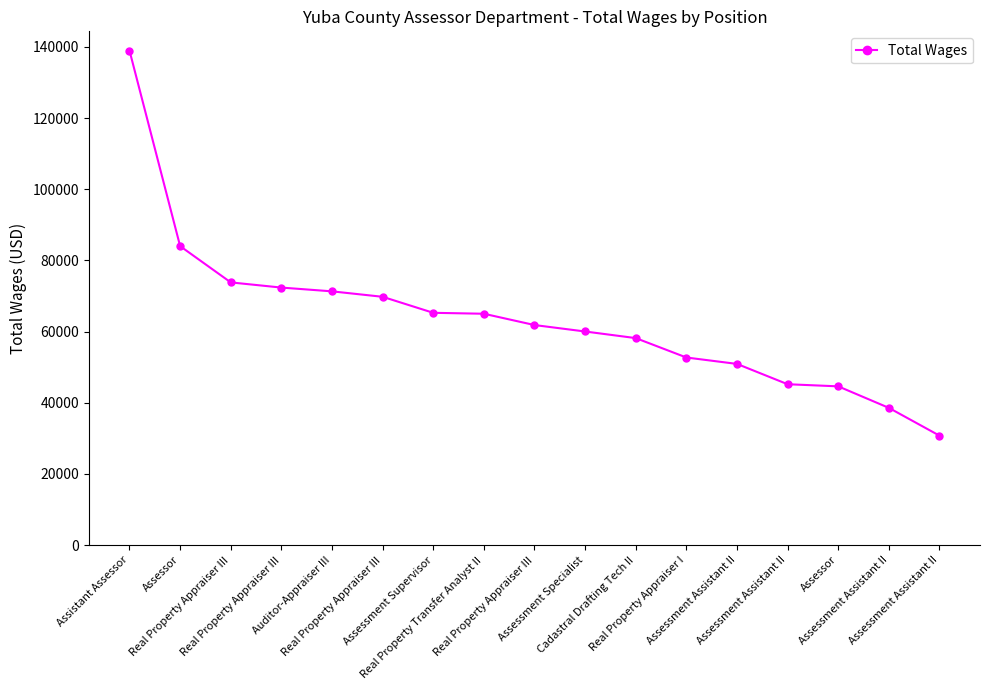

List the labels in order of value, largest first.

Assistant Assessor, Assessor, Real Property Appraiser III, Real Property Appraiser III, Auditor-Appraiser III, Real Property Appraiser III, Assessment Supervisor, Real Property Transfer Analyst II, Real Property Appraiser III, Assessment Specialist, Cadastral Drafting Tech II, Real Property Appraiser I, Assessment Assistant II, Assessment Assistant II, Assessor, Assessment Assistant II, Assessment Assistant II